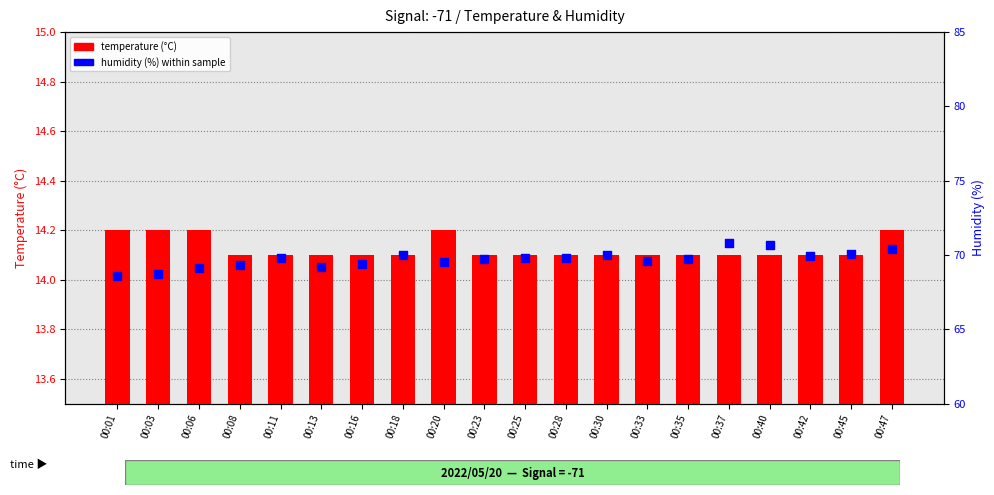

What are all the series names shown in the legend?

temperature, humidity